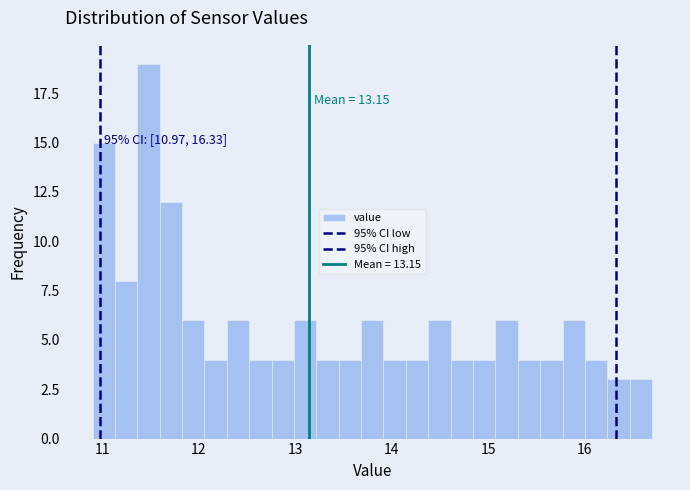

Read against the x-axis, roughly where is the centre of the tallest bar?

11.5